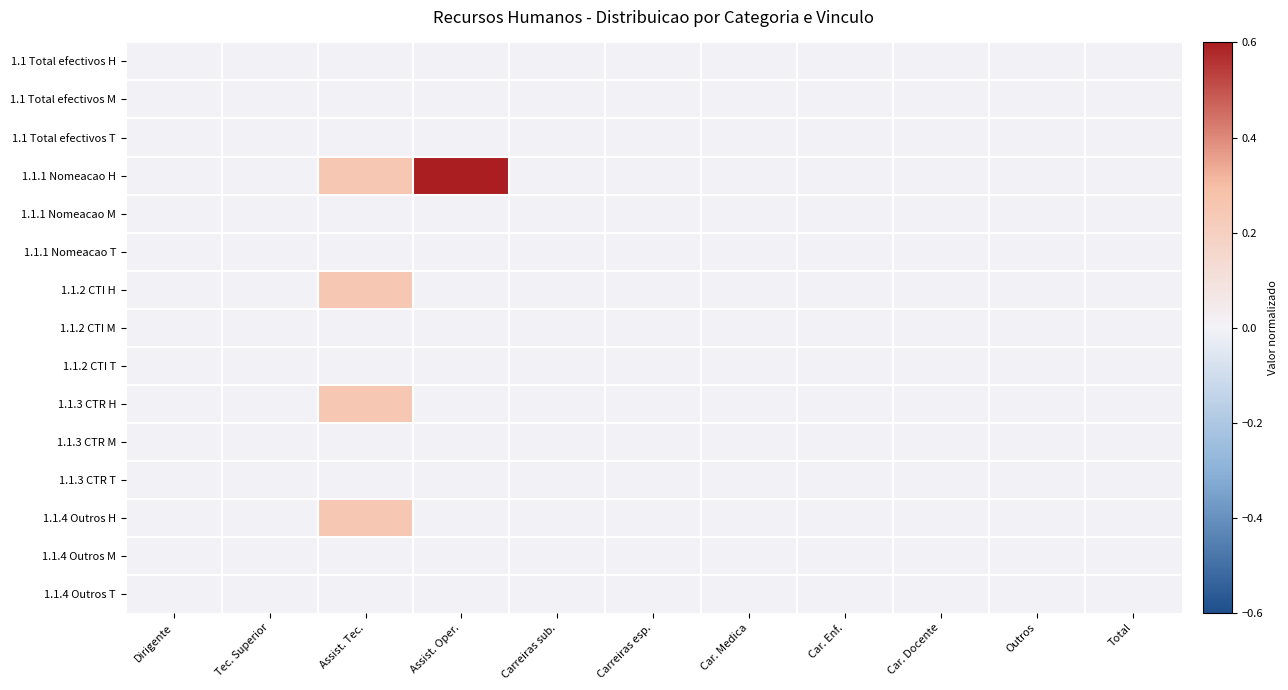

At which category does the chart reach its peak across all series?

Assist. Oper.